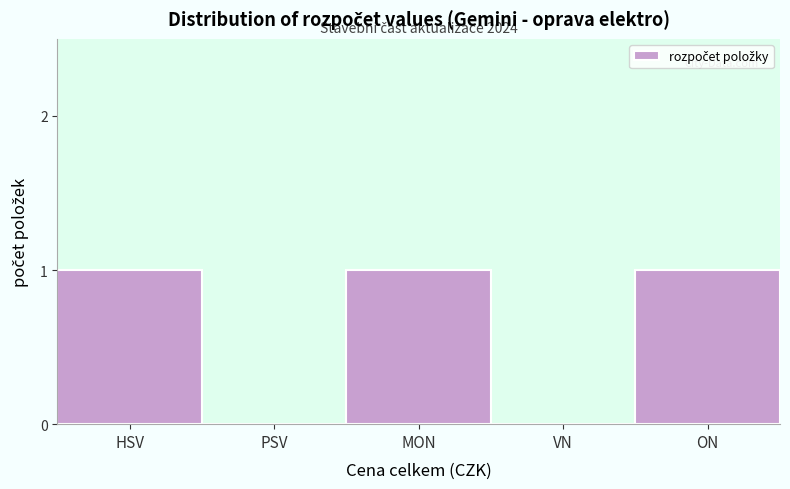

Reading left to right, transcribe all the data shown in this chart.

HSV=1	PSV=0	MON=1	VN=0	ON=1